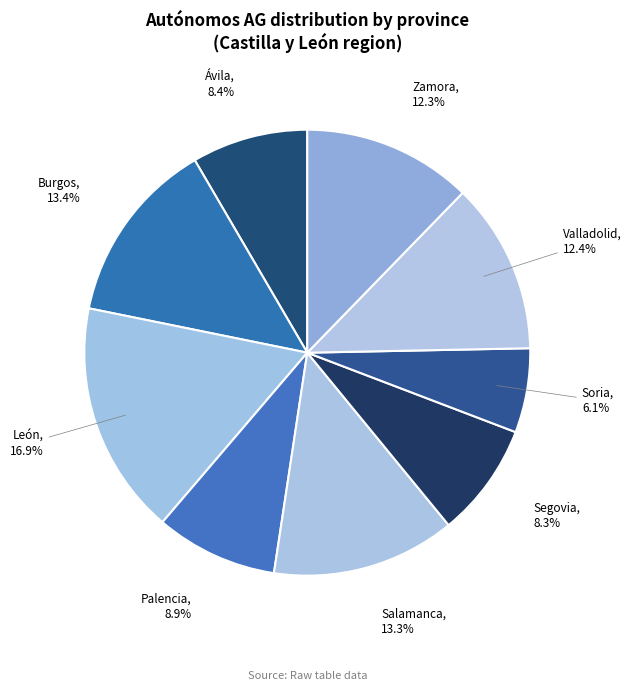

What is the largest slice in the pie chart?

León